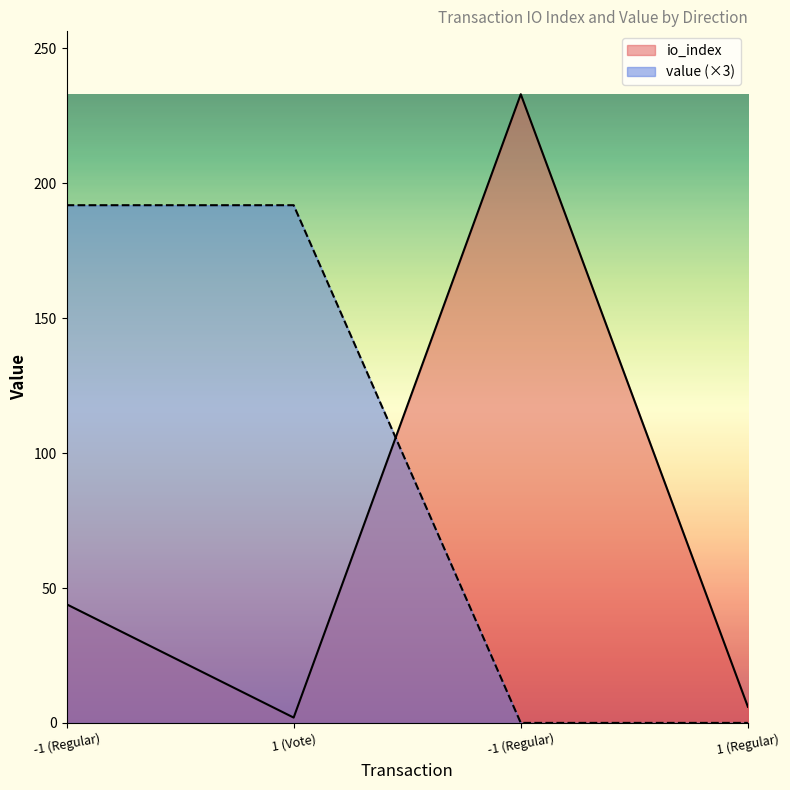

Where do io_index and value first cross each other?

1 (Vote) and -1 (Regular)